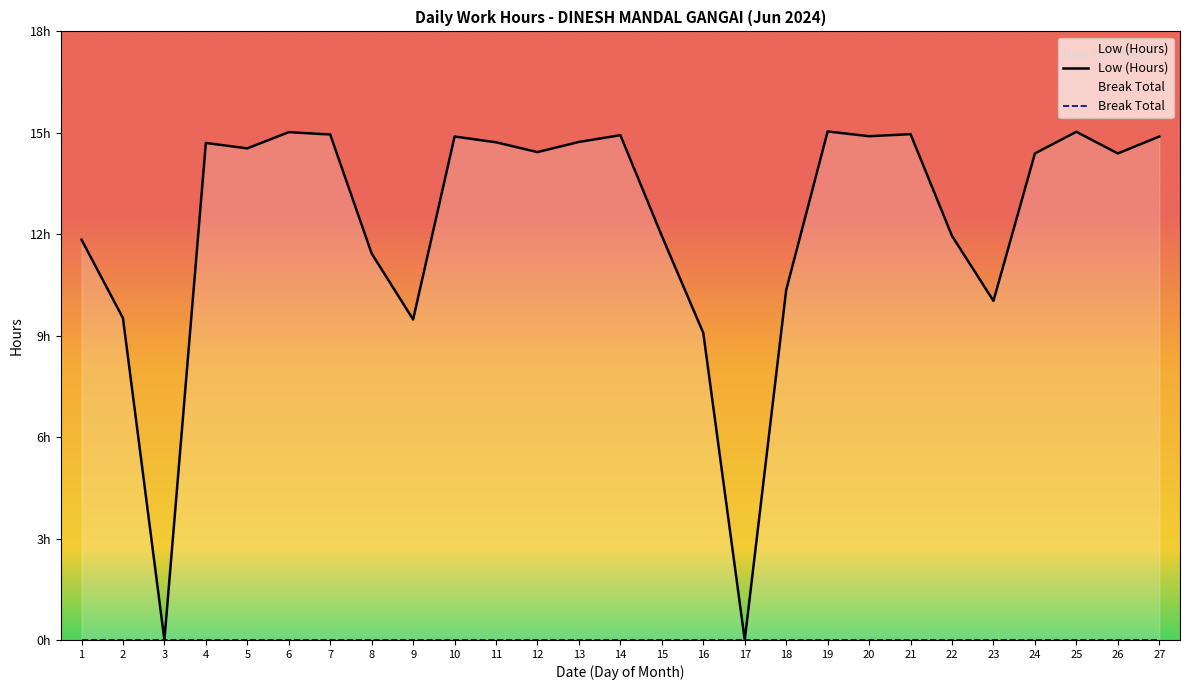

List the labels in order of value, smallest first.

3, 17, 16, 9, 2, 23, 18, 8, 1, 15, 22, 24, 26, 12, 5, 4, 11, 13, 10, 27, 20, 14, 7, 21, 6, 25, 19